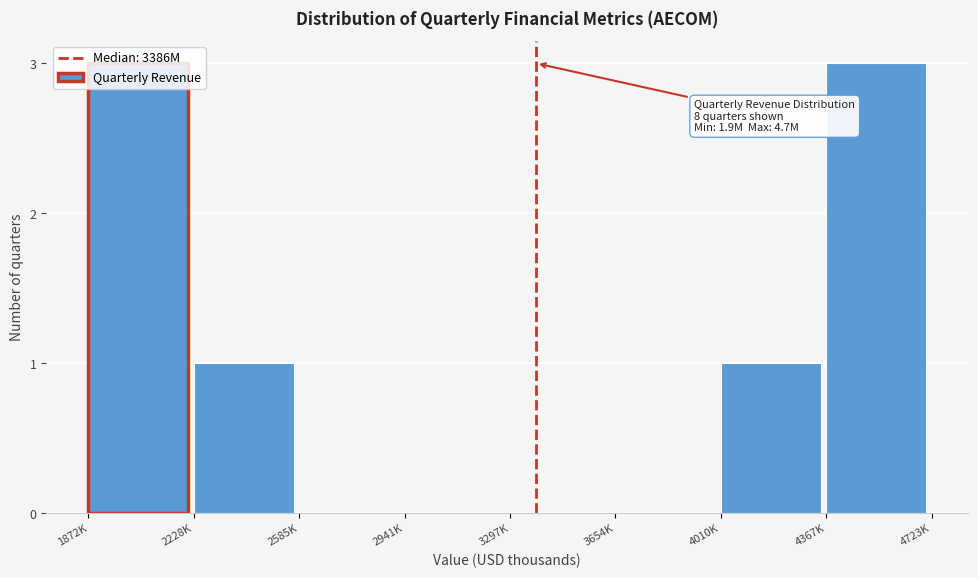

What is the sum of all values?

8